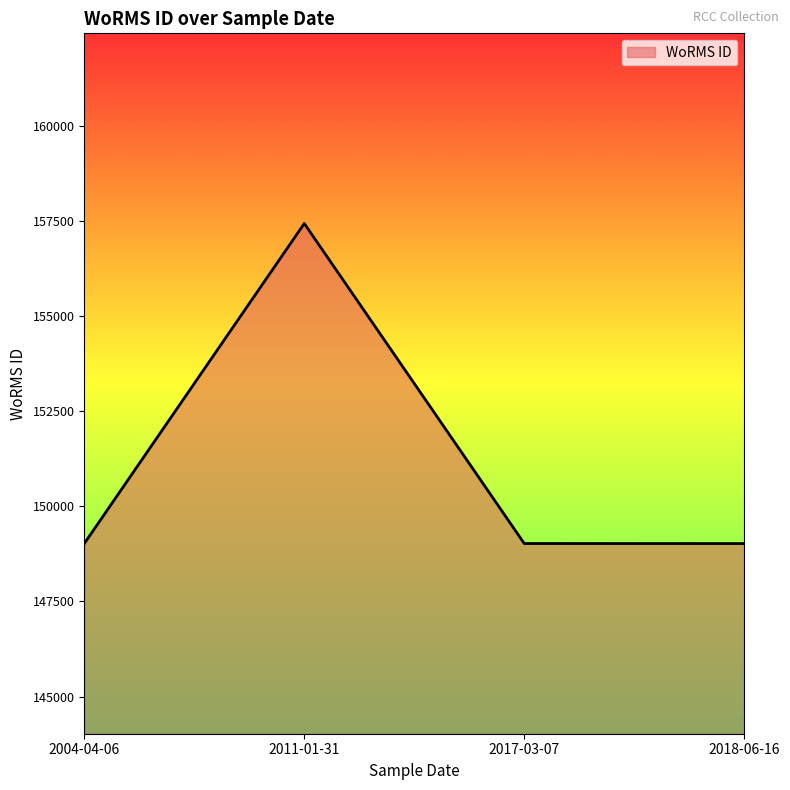

The value at 2018-06-16 is 216400. True or false?

False